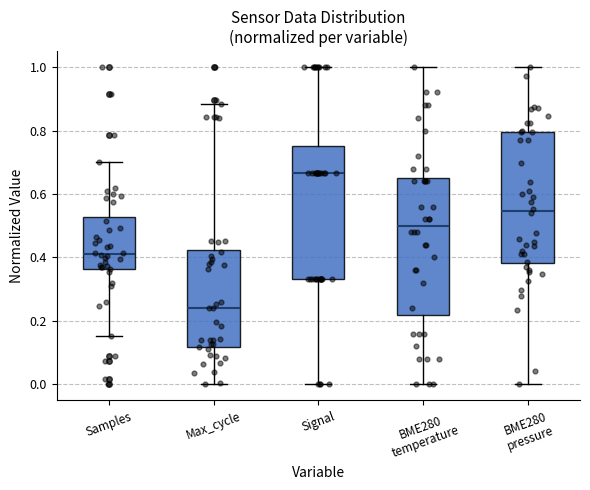

Reading left to right, read every box against the y-axis: the position of its median line, the range the box covers, and the ends of its whiskers. The values are not printed on the chart, so give them approximately, as read against the axis.

Samples: median 0.42, box 0.36 to 0.52, whiskers 0.16 to 0.70
Max_cycle: median 0.24, box 0.12 to 0.42, whiskers 0.00 to 0.88
Signal: median 0.66, box 0.34 to 0.76, whiskers 0.00 to 1.00
BME280 temperature: median 0.50, box 0.22 to 0.66, whiskers 0.00 to 1.00
BME280 pressure: median 0.54, box 0.38 to 0.80, whiskers 0.00 to 1.00